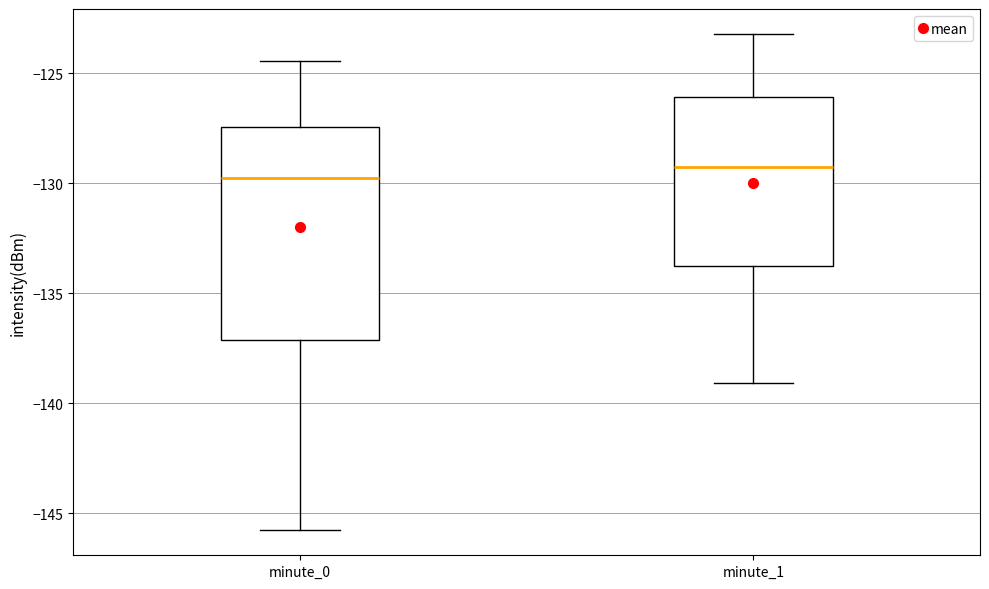

Reading left to right, read every box against the y-axis: the position of its median line, the range the box covers, and the ends of its whiskers. The values are not printed on the chart, so give them approximately, as read against the axis.

minute_0: median -130.0, box -137.0 to -127.5, whiskers -146.0 to -124.5
minute_1: median -129.5, box -133.5 to -126.0, whiskers -139.0 to -123.0